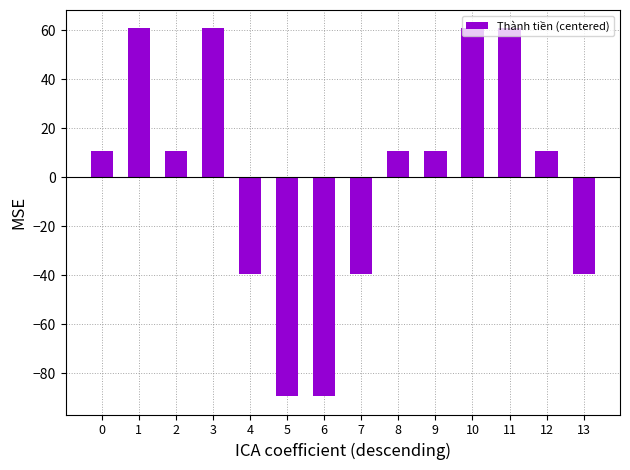

Does the chart contain stacked bars?

No